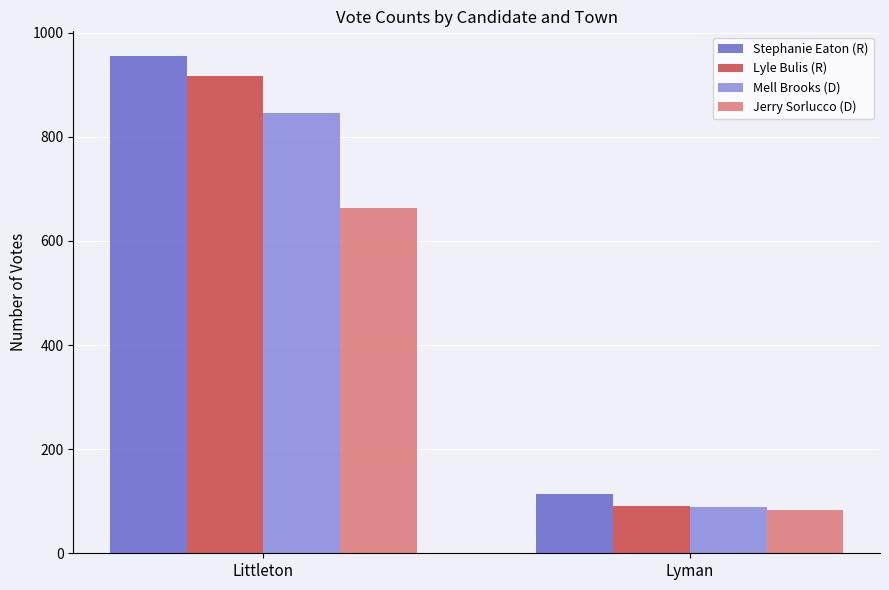

Reading right to left, extract all data points from this chart.

Stephanie Eaton (R): 114	955
Lyle Bulis (R): 90	916
Mell Brooks (D): 89	846
Jerry Sorlucco (D): 84	663